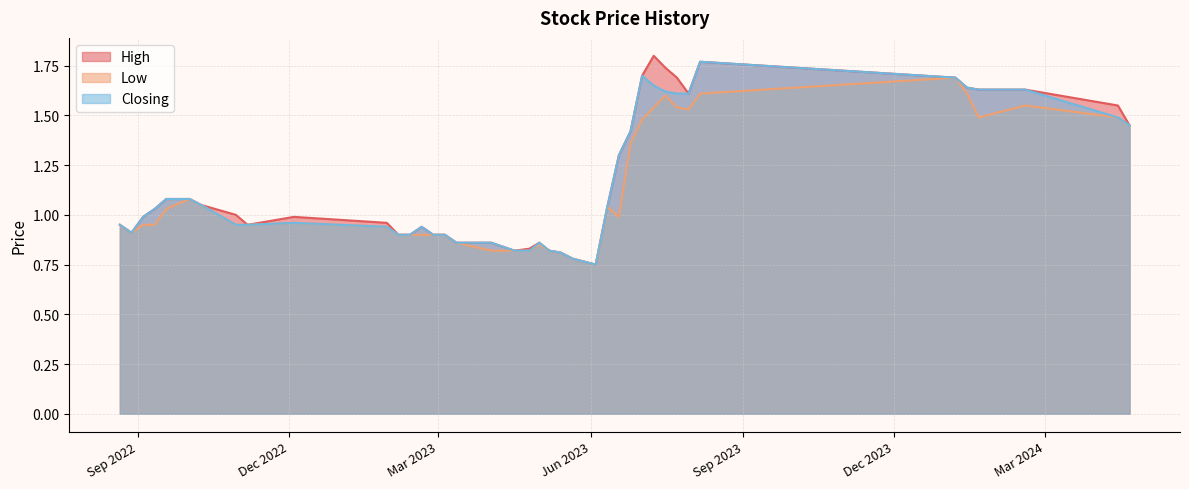

True or false: Low has more than 1 points higher than both neighbors.

True